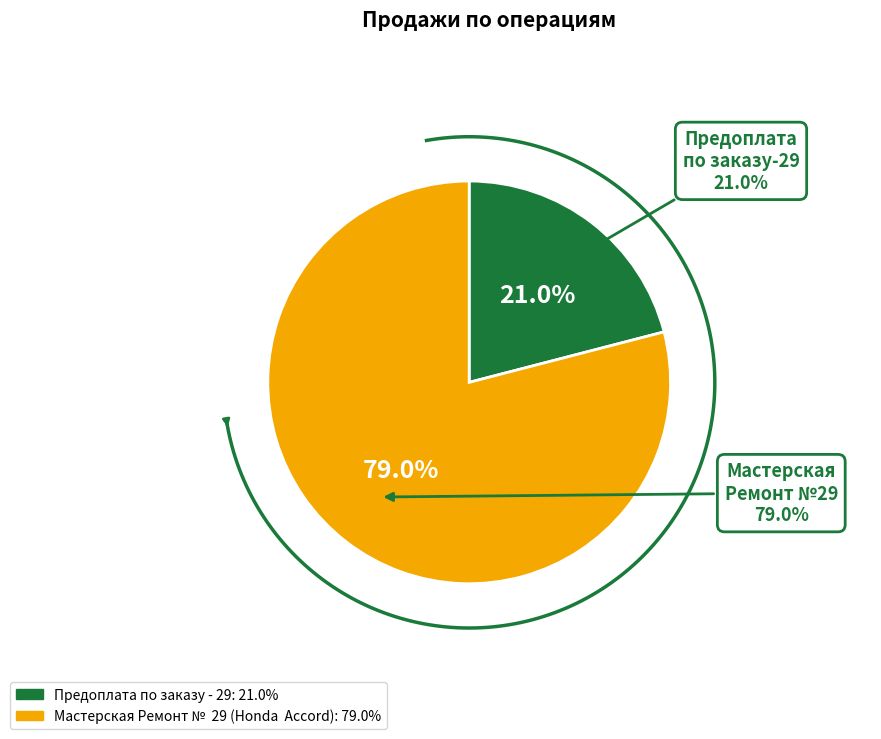

What is the largest slice in the pie chart?

Мастерская Ремонт №  29 (Honda  Accord)